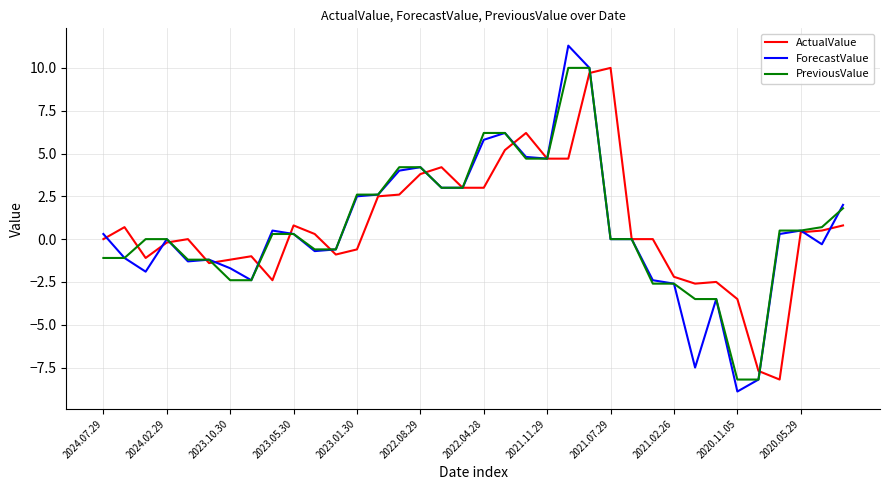

Which series has the widest spread of values?

ForecastValue